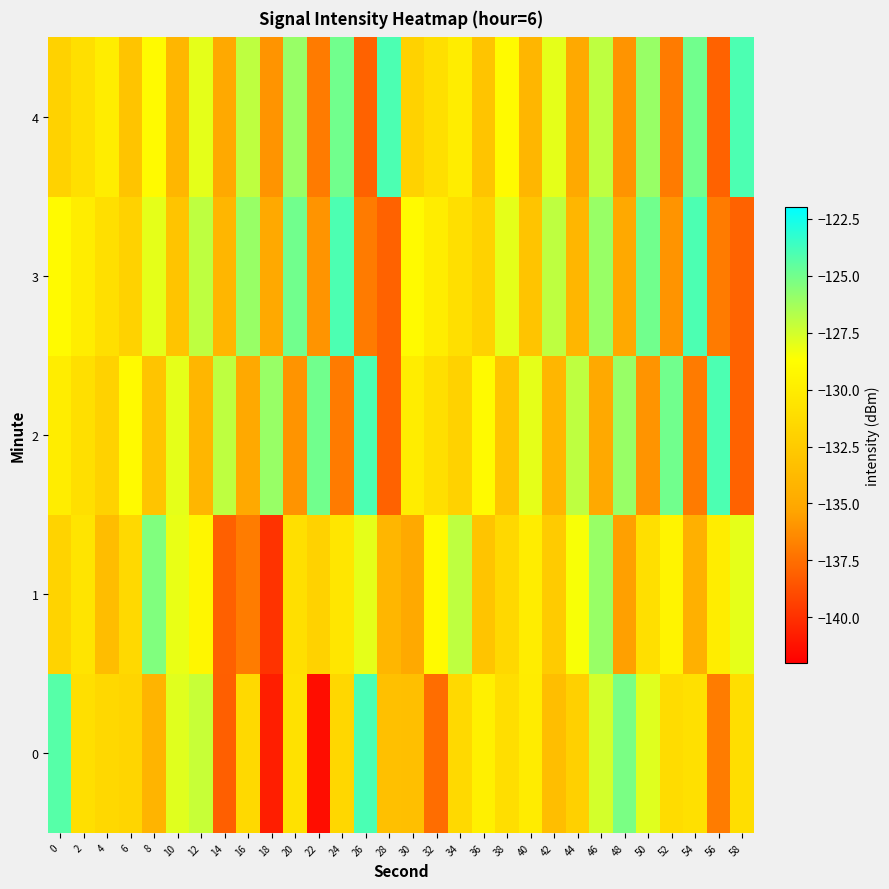

What is the total value across all series at 50?

-645.8